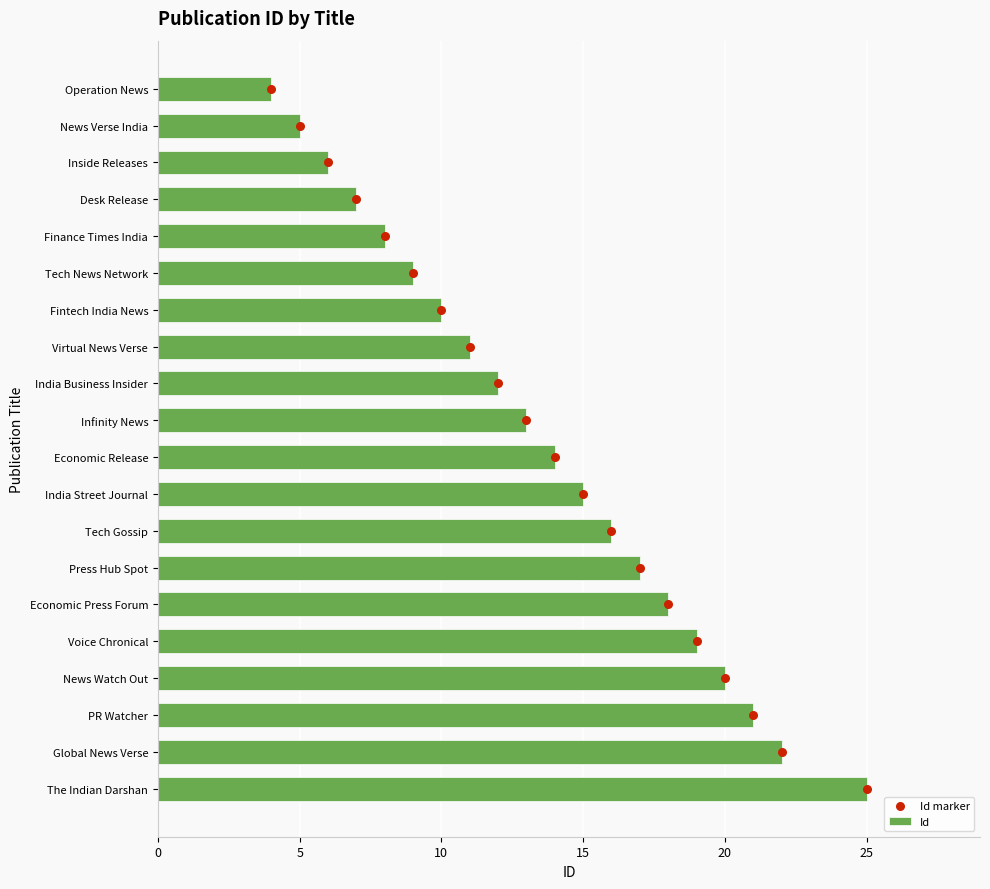

At how many categories does at least one series exceed 24?

1